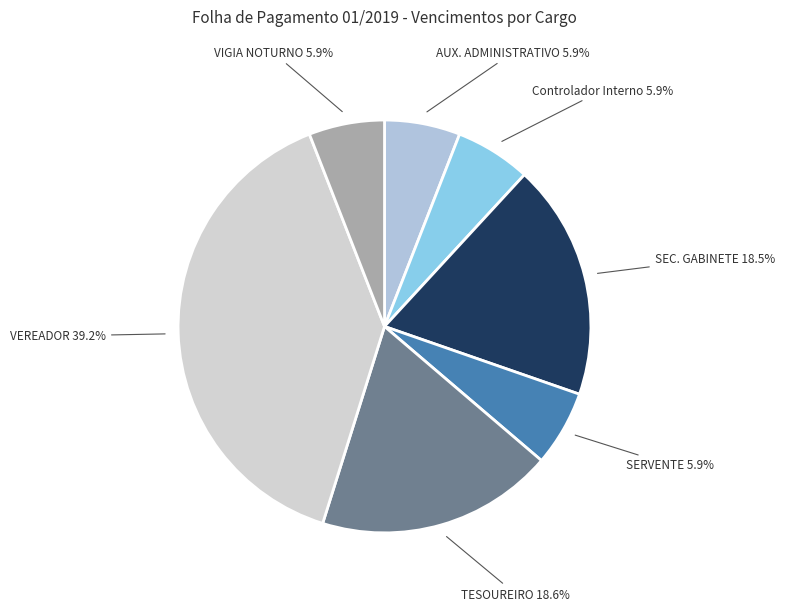

The Controlador Interno slice represents 13% of the pie. True or false?

False